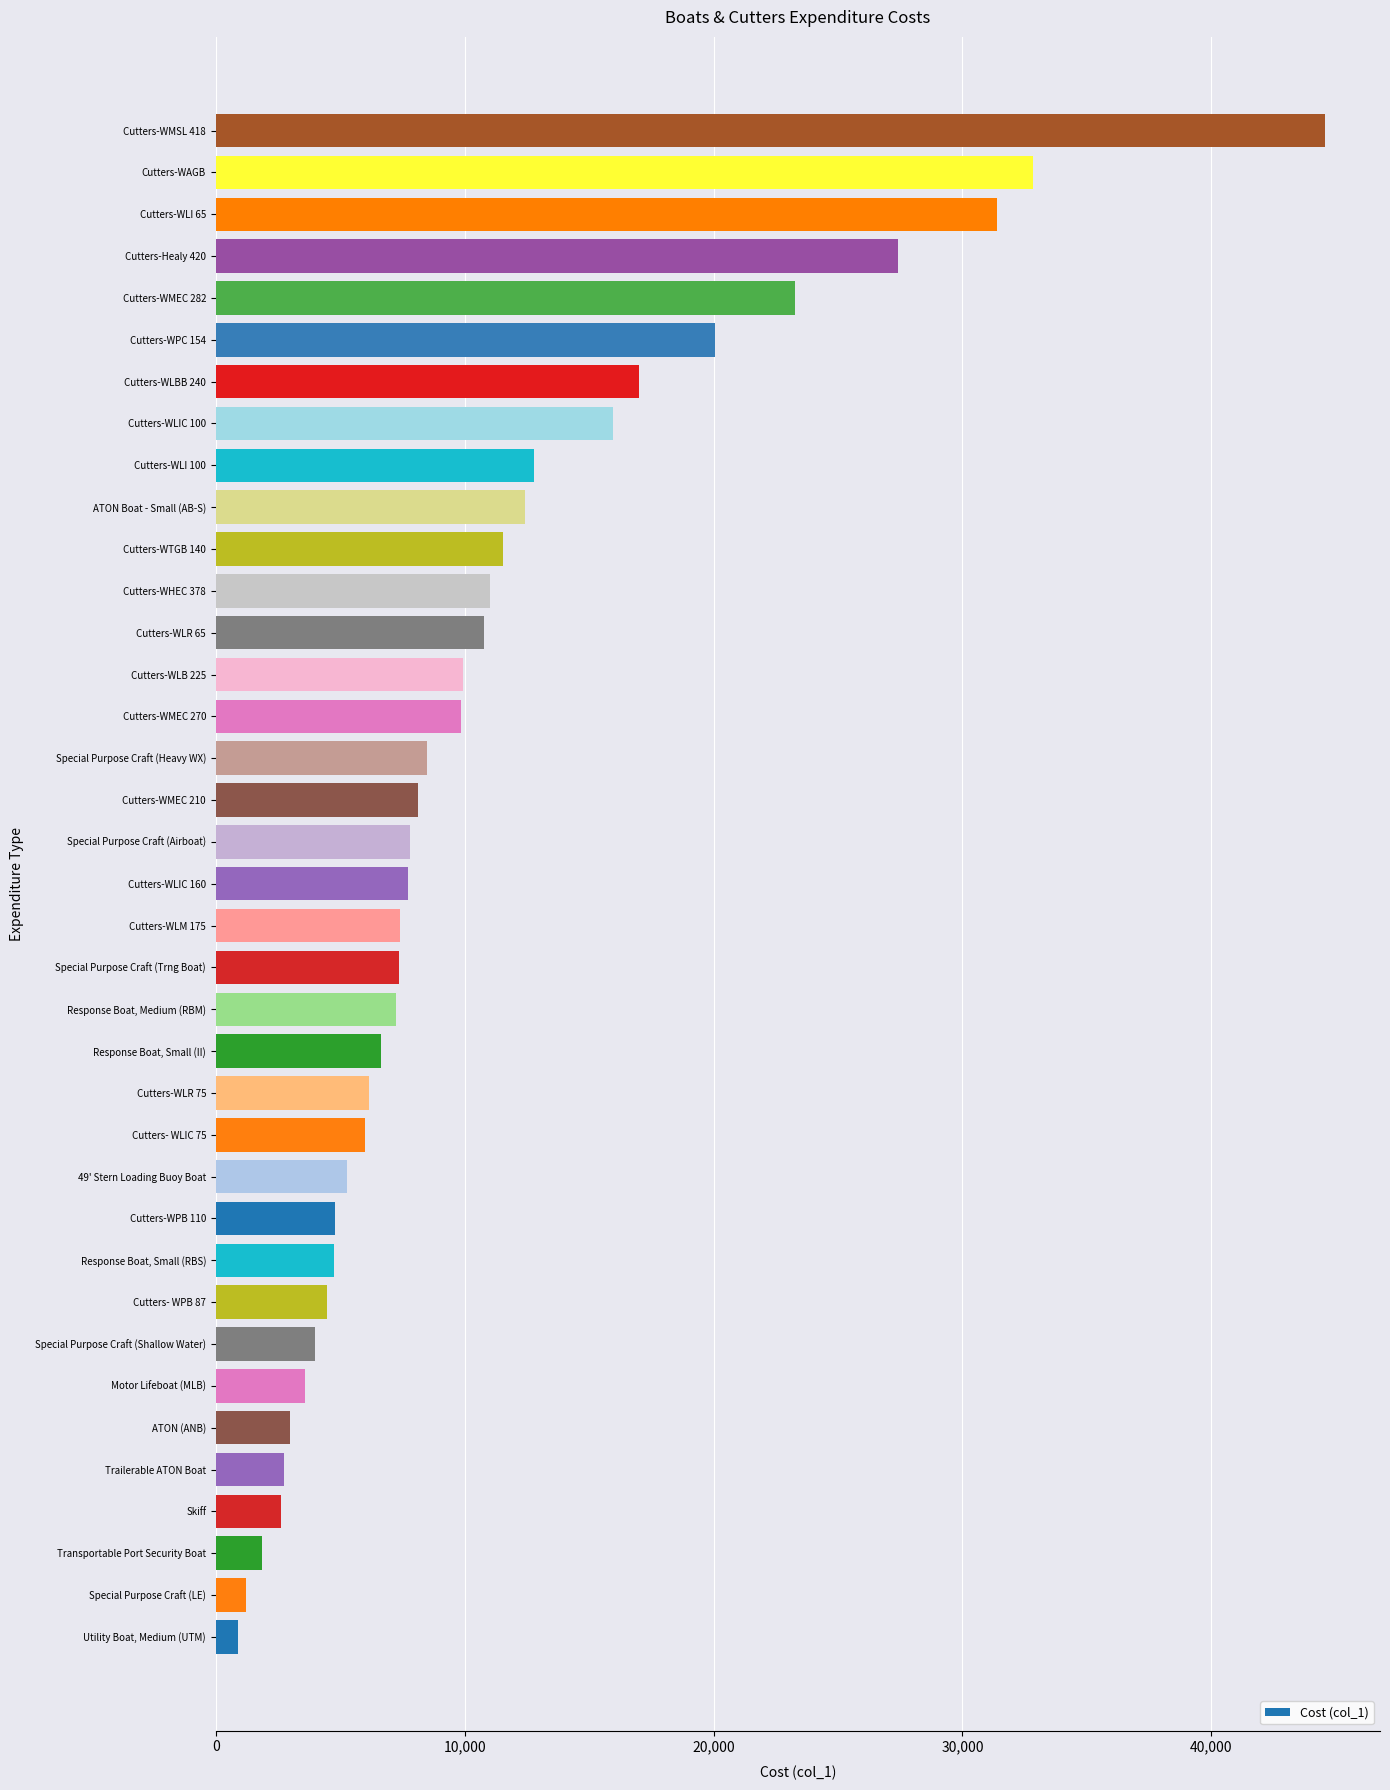

What is the change in value from Cutters-WLB 225 to Cutters-WAGB?

+22910